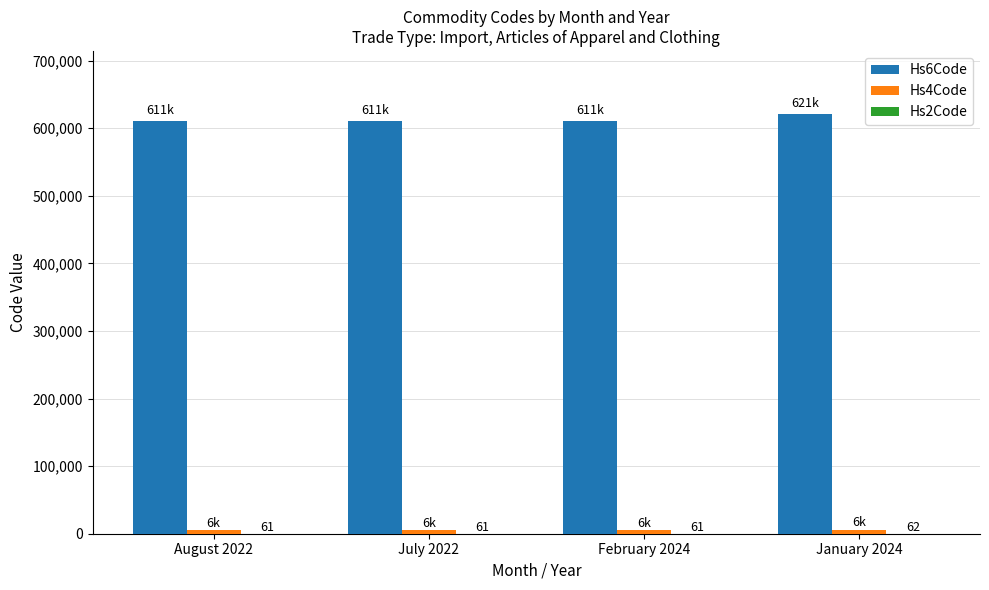

Which series has the largest total across all categories?

Hs6Code